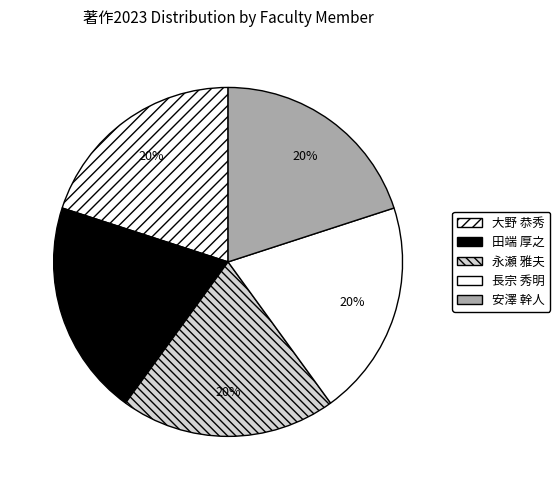

Which category has the biggest portion of the pie?

安澤 幹人